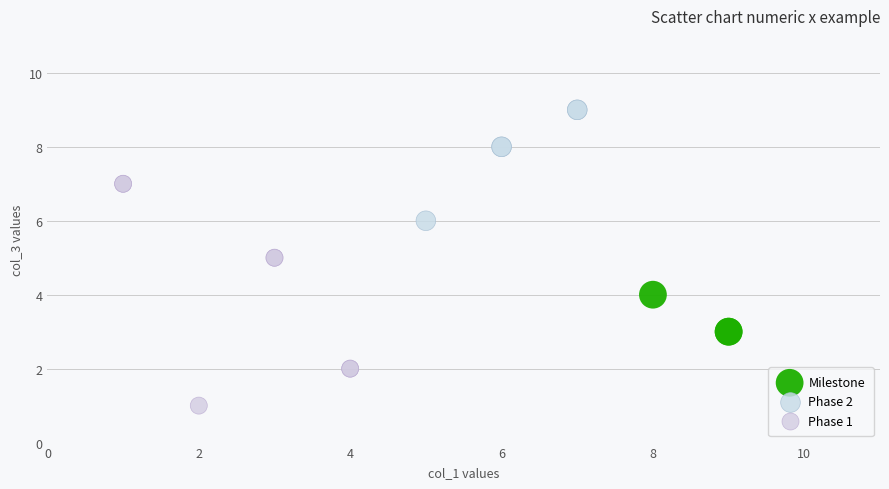

Which series contains the highest Y value?

Phase 2